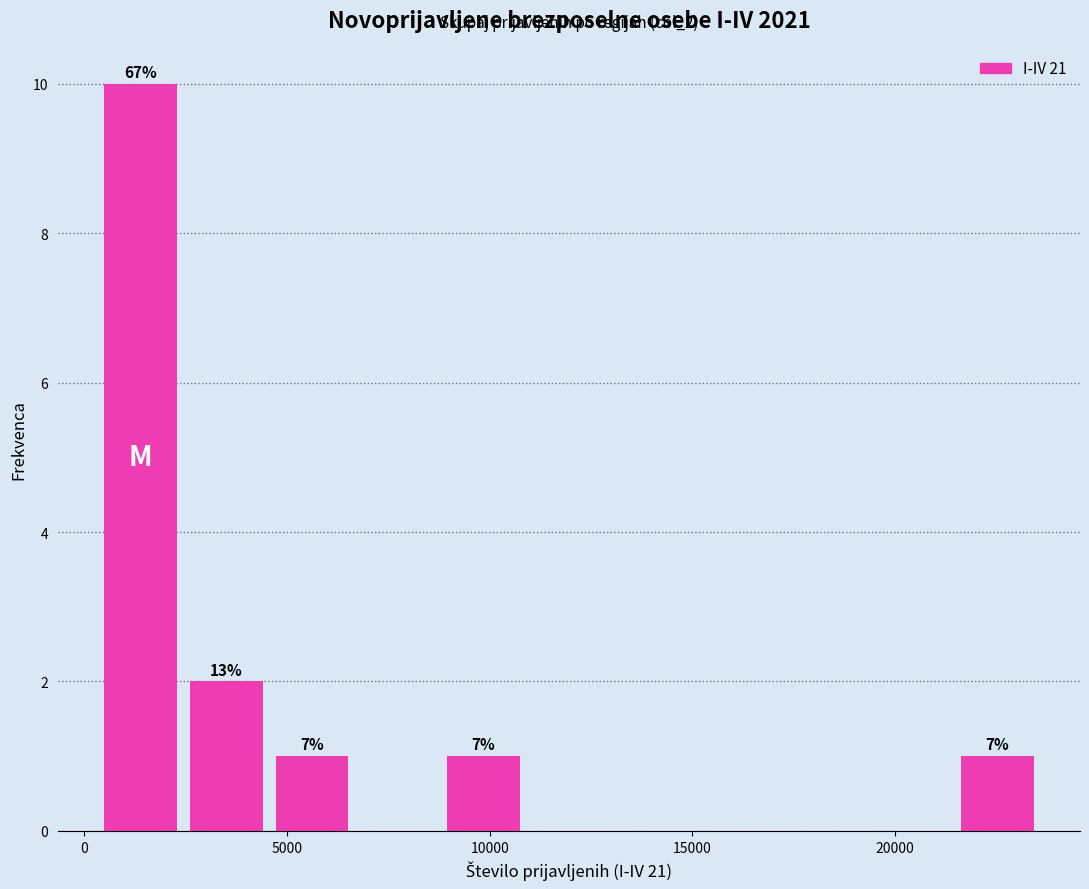

Which range on the x-axis has the tallest bar?

500 to 2500